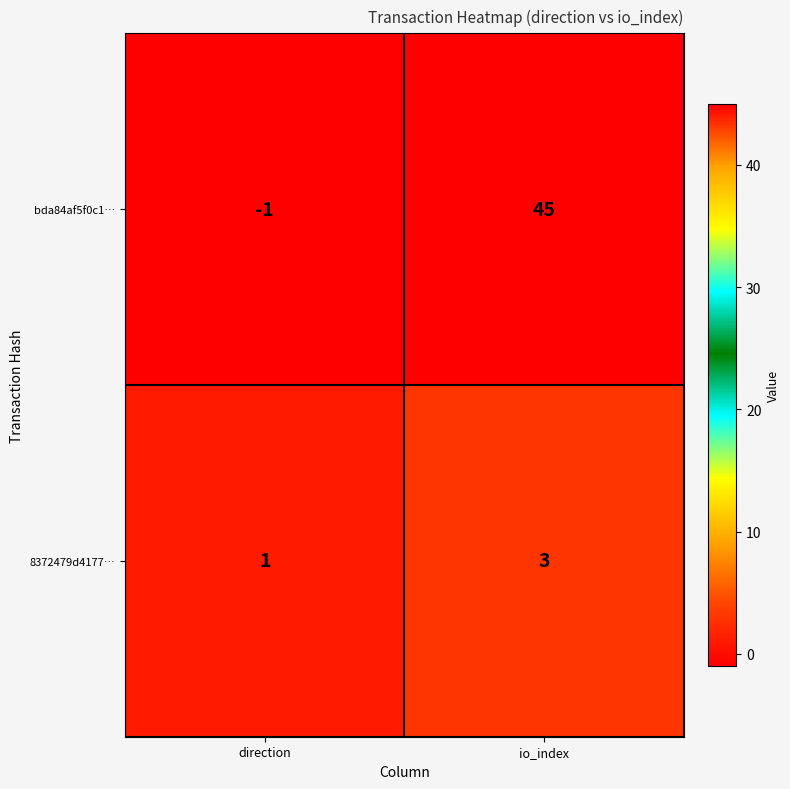

What is the total value across all series at io_index?

48